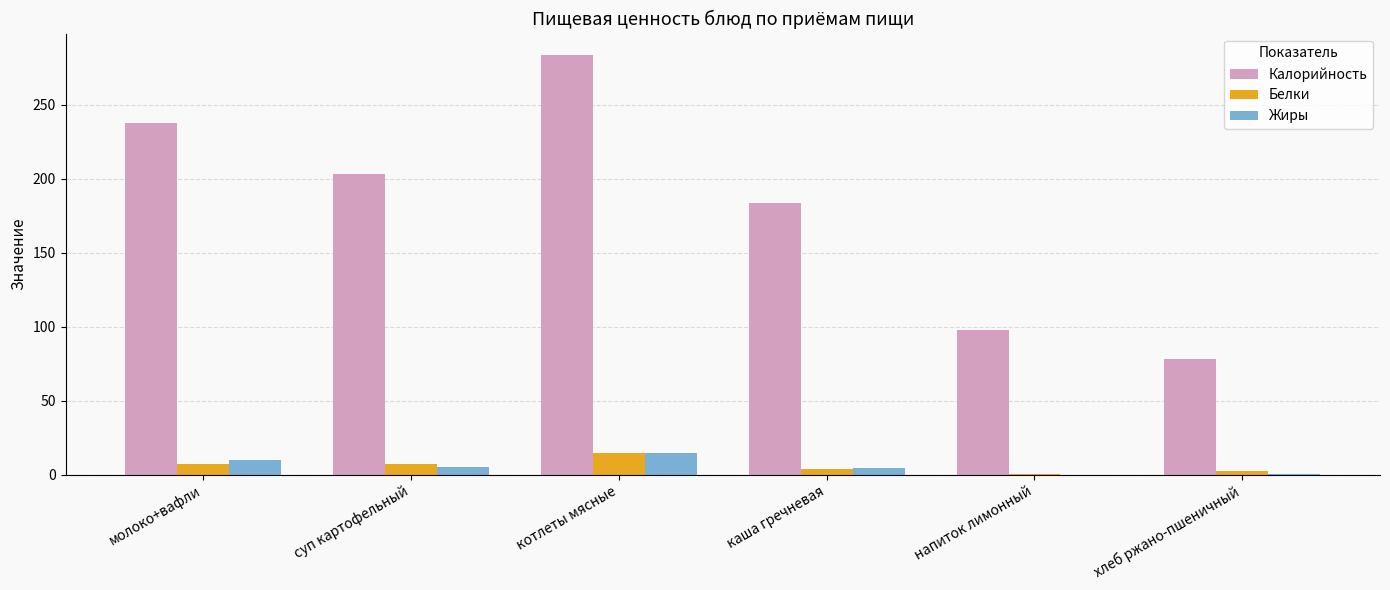

True or false: Калорийность has a value of 61.2 at напиток лимонный.

False